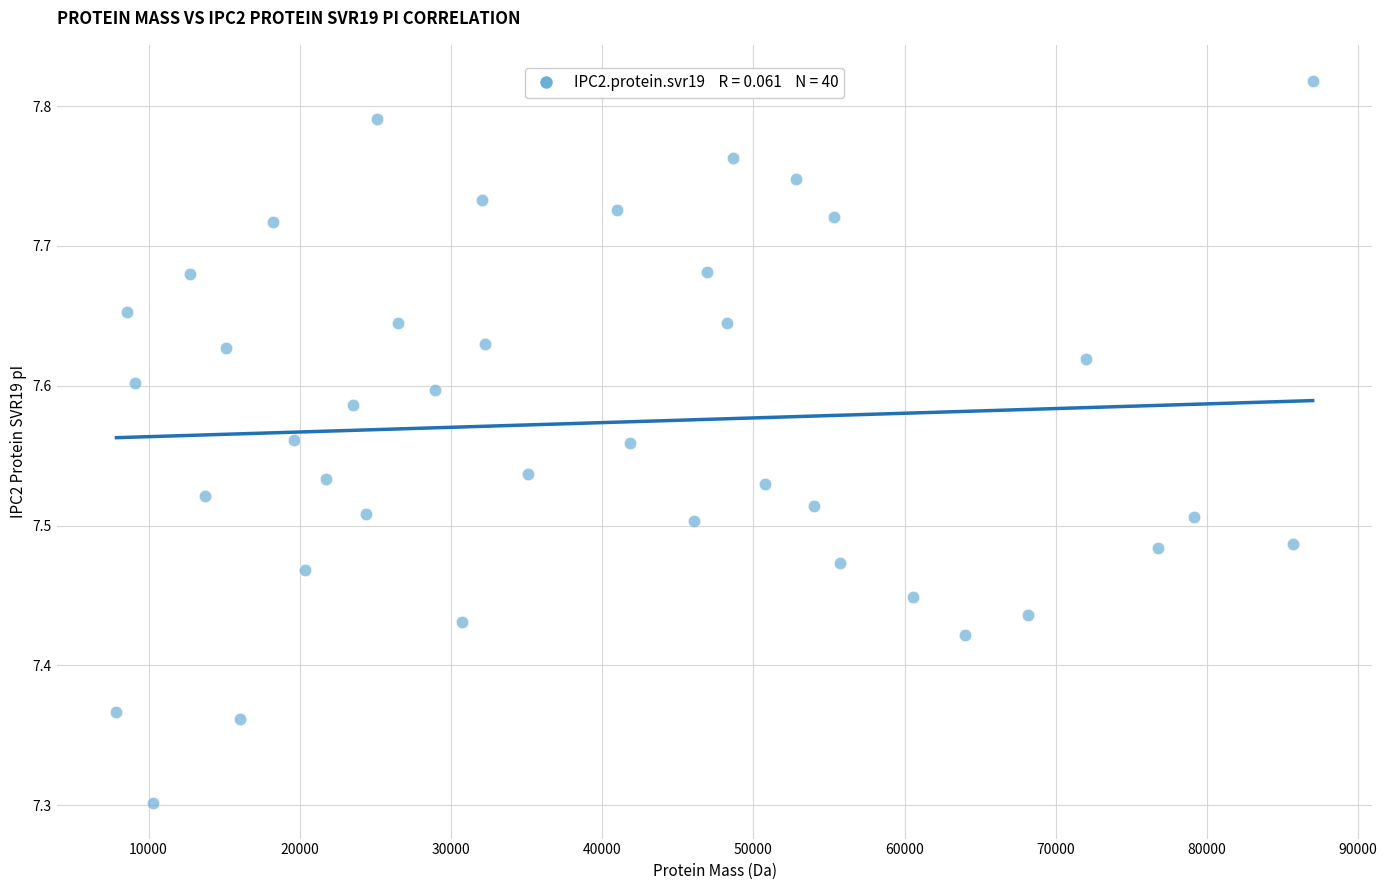

What Y value in the scatter plot is closest to 7?

7.3